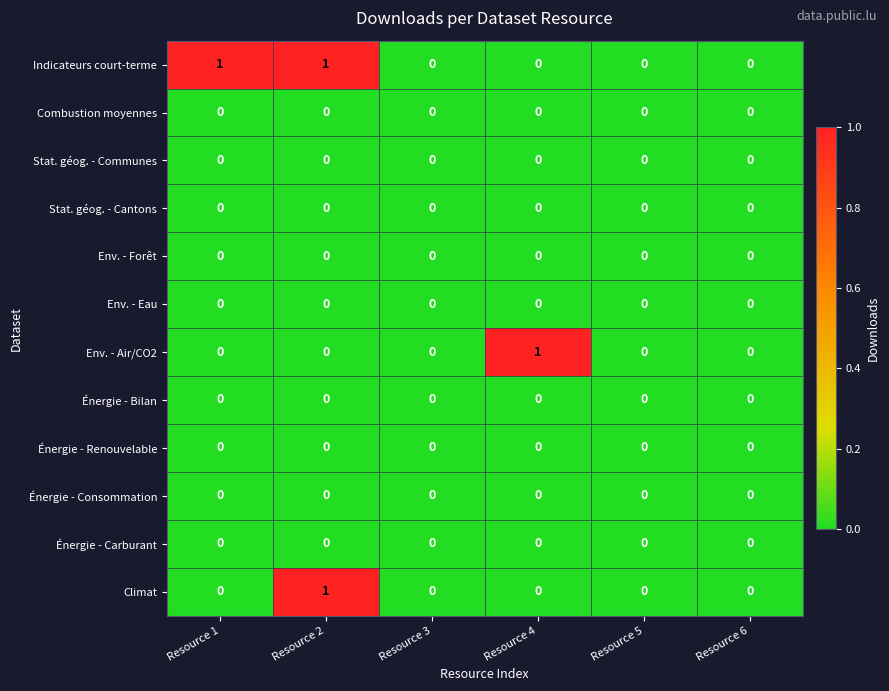

How many Env. - Air/CO2 values are between 0 and 1?

6